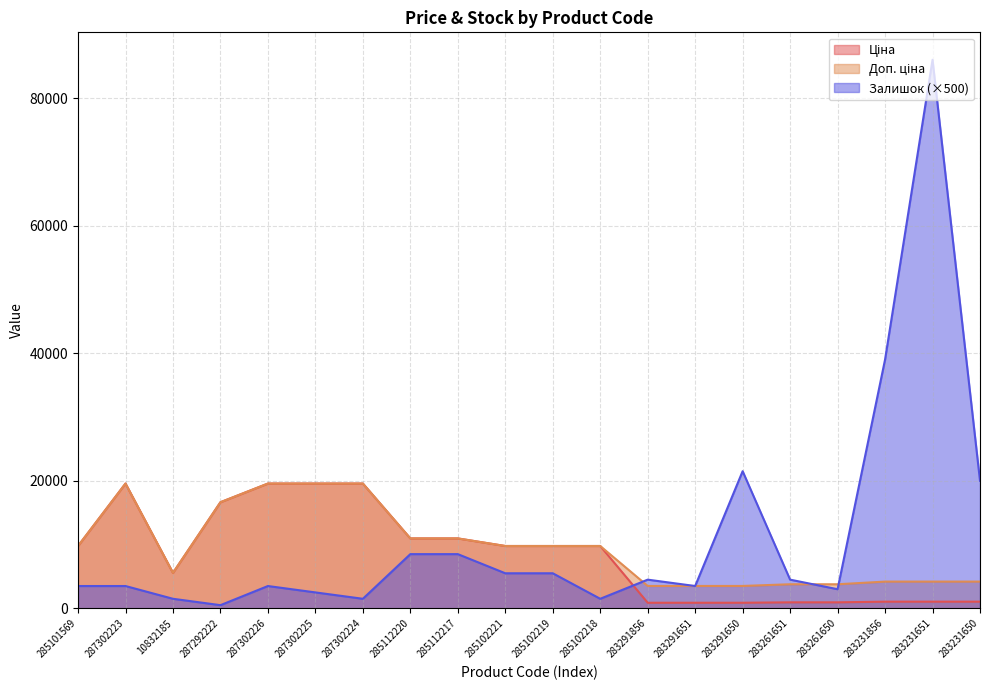

Between 285102221 and 283231856, which is larger?

285102221